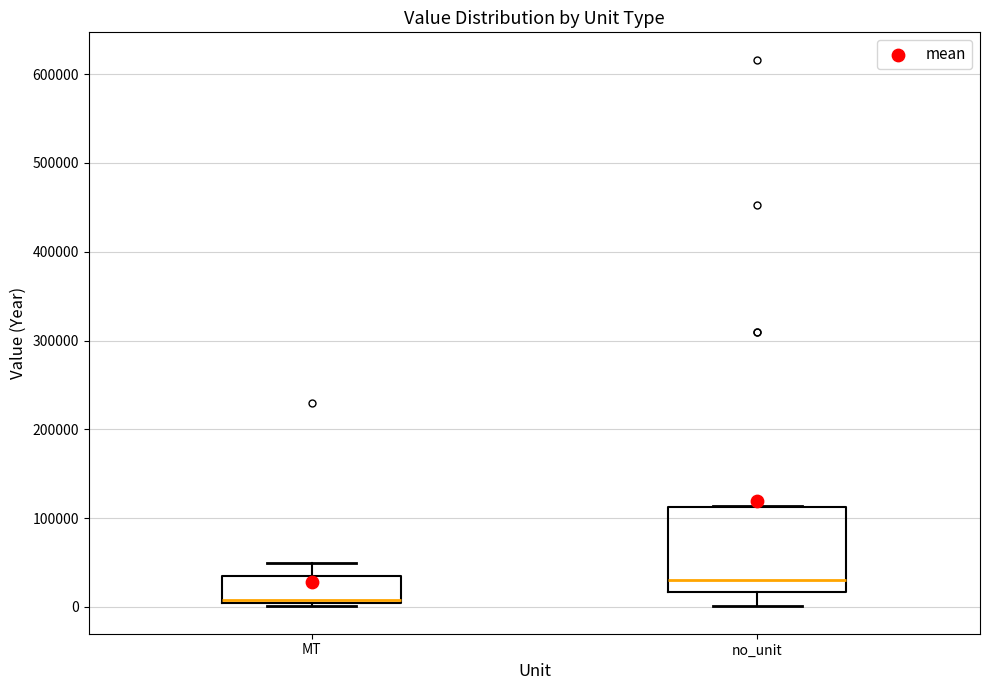

Reading left to right, read every box against the y-axis: the position of its median line, the range the box covers, and the ends of its whiskers. The values are not printed on the chart, so give them approximately, as read against the axis.

MT: median 10000 (drawn on the box's lower edge), box 0 to 40000, whiskers 0 (just below the box's lower edge) to 50000
no_unit: median 30000, box 20000 to 110000, whiskers 0 to 110000